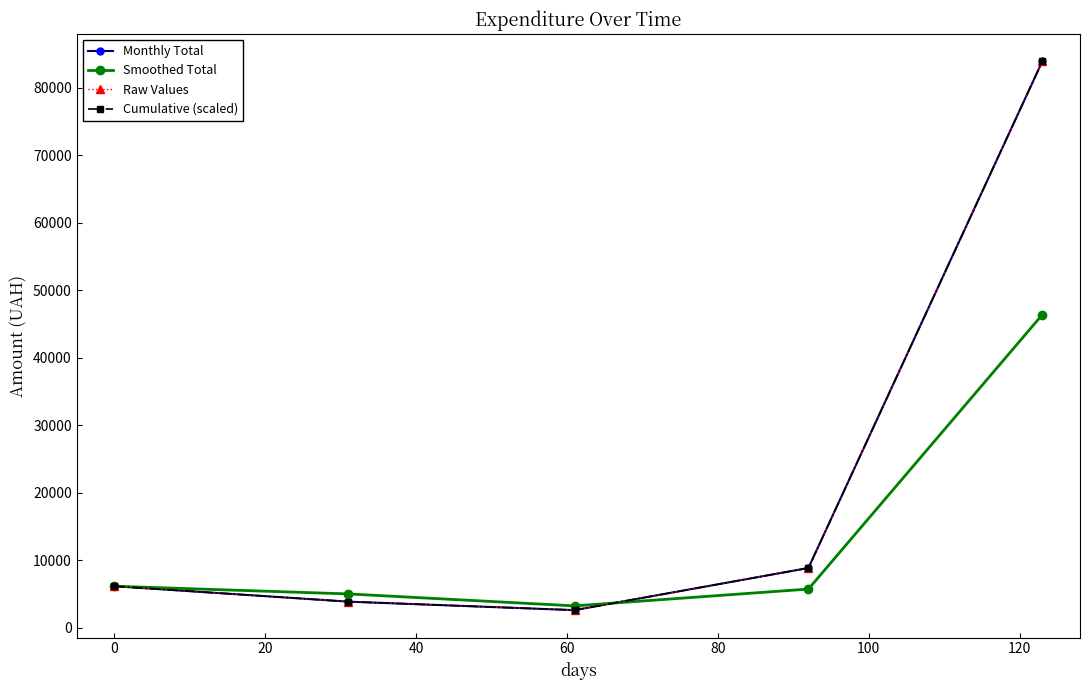

What is the difference between the maximum and minimum values in the Cumulative (scaled) series?

81275.7